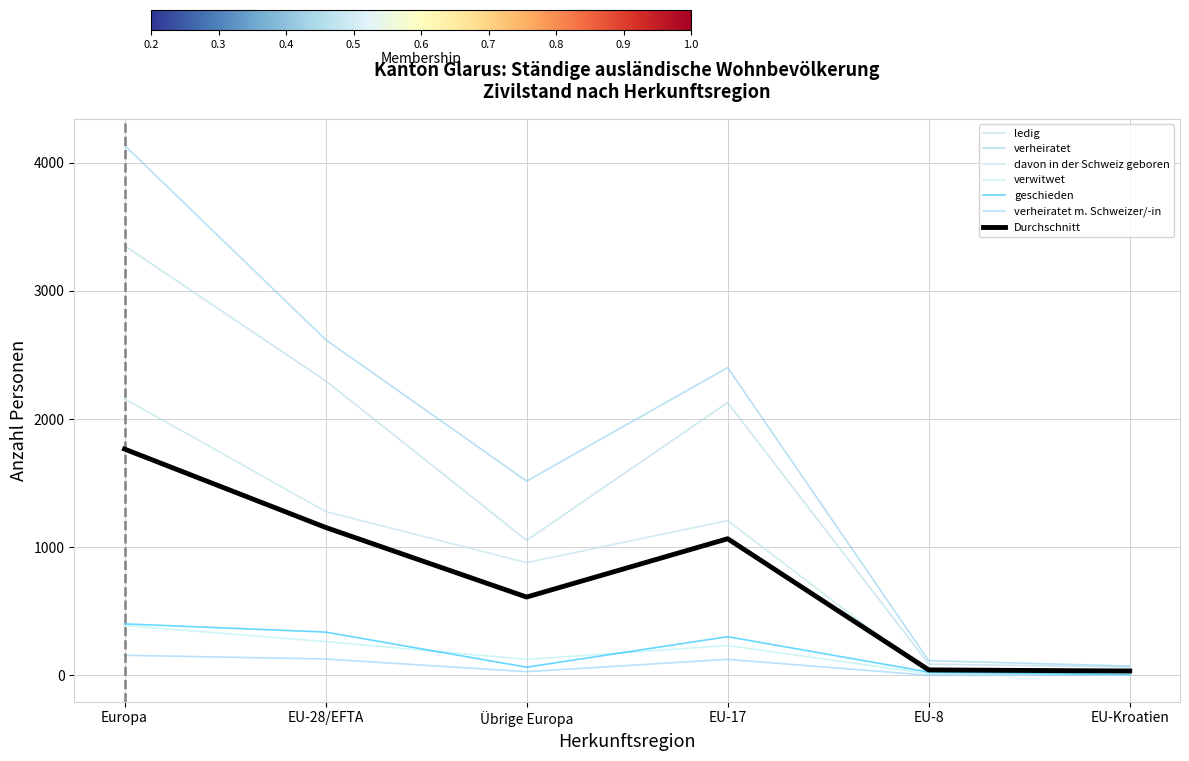

The value of verheiratet m. Schweizer/-in at EU-17 is 125. True or false?

True